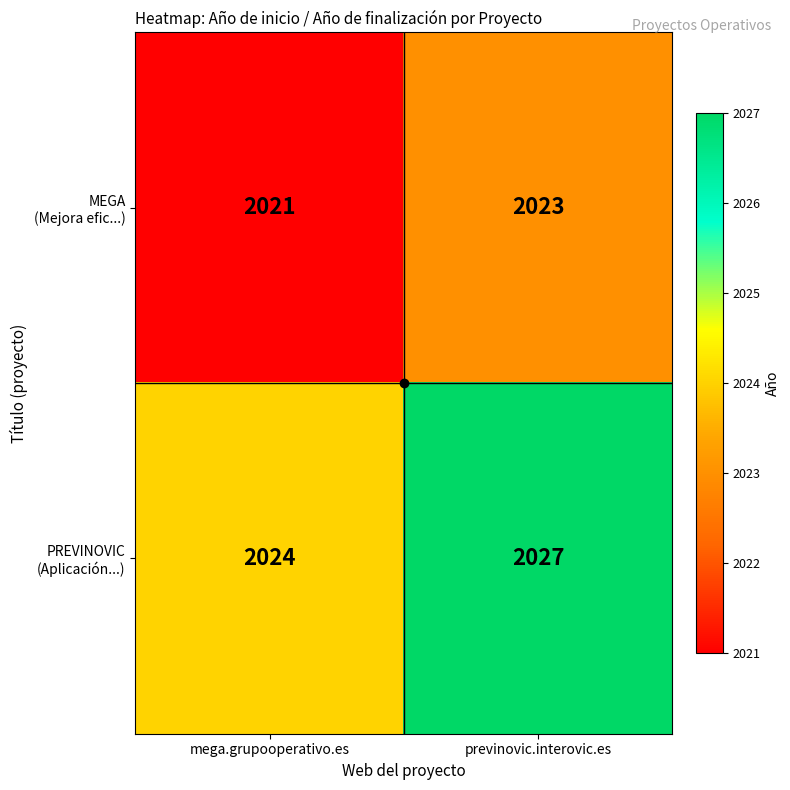

What is the difference between the highest and lowest values at previnovic.interovic.es?

4